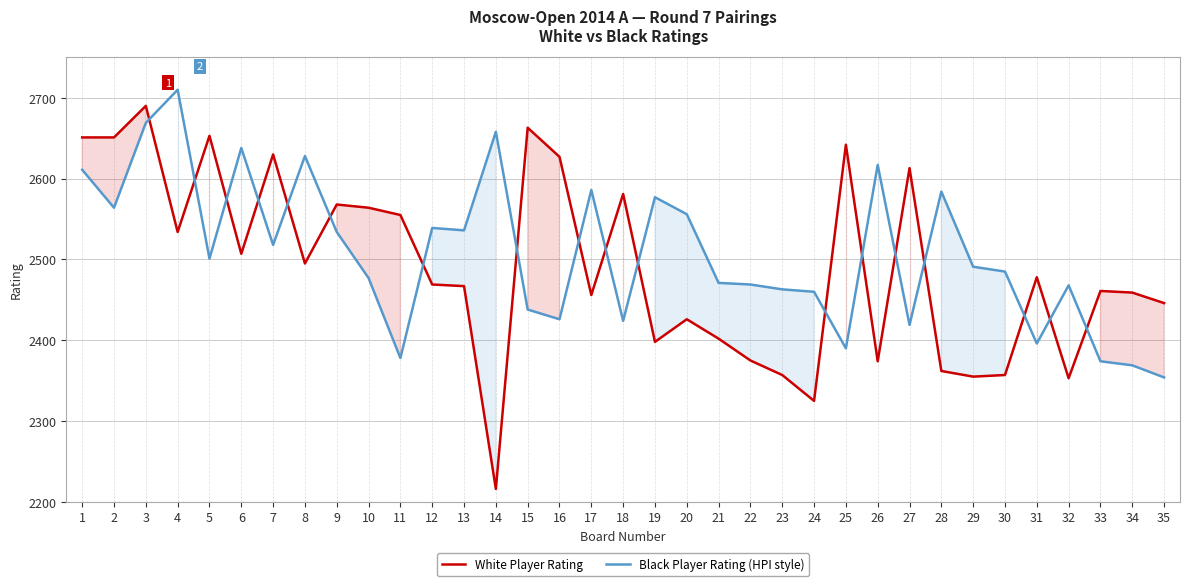

At which label is White Player Rating closest to 2453?

17